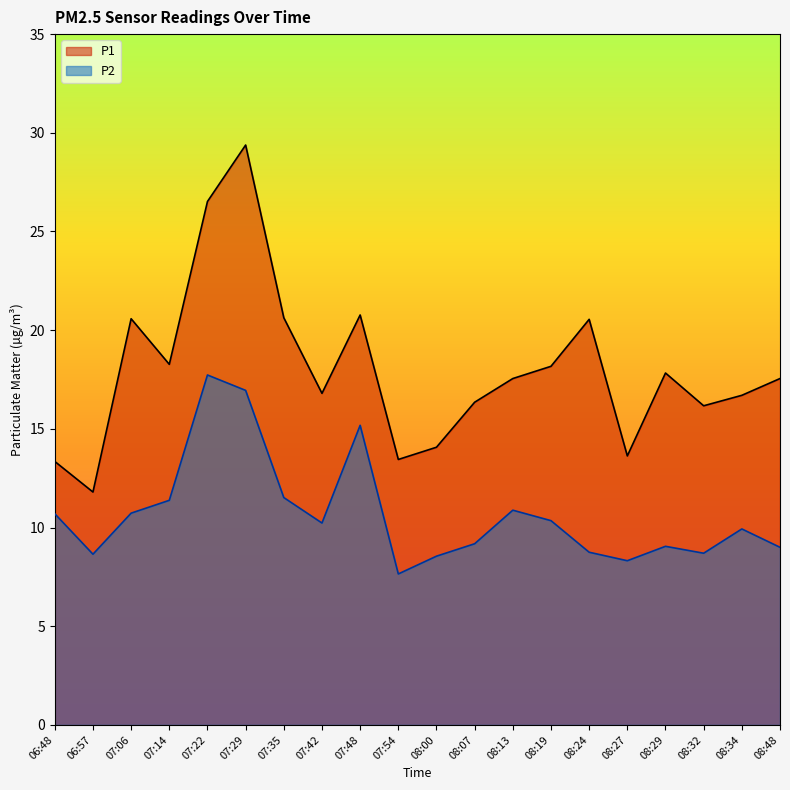

Count the number of data series in this chart.

2